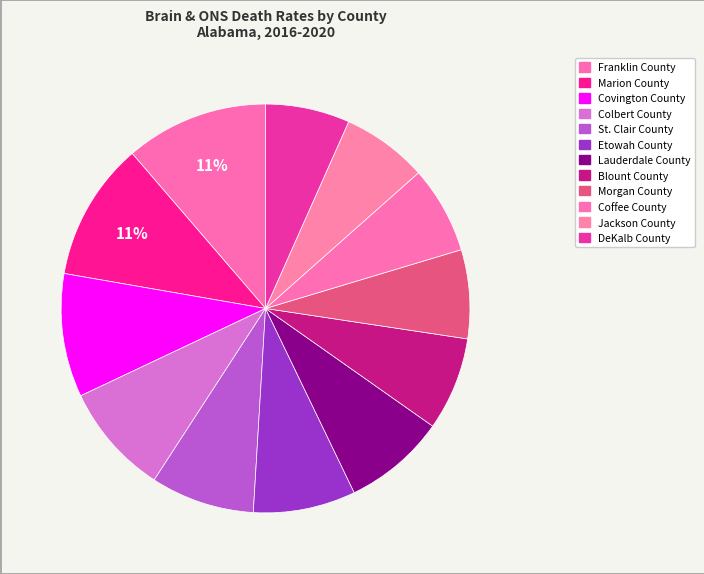

How many slices are in this pie chart?

12